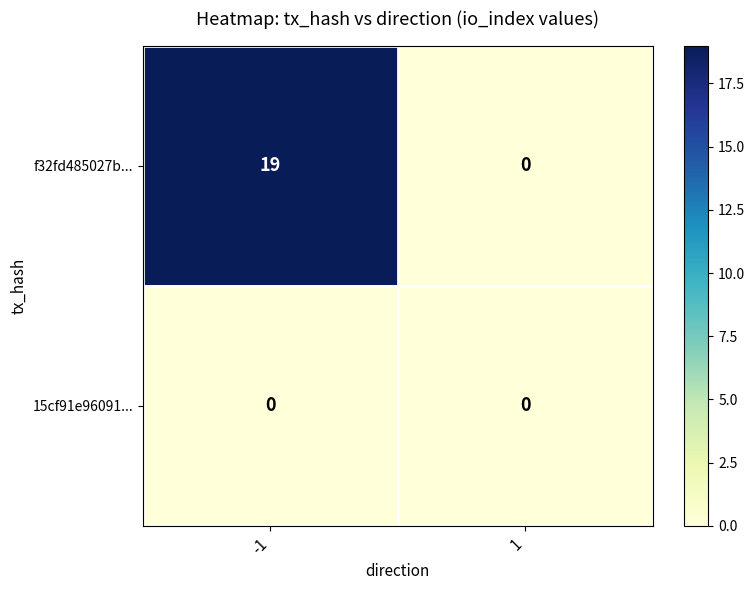

What is the sum of the f32fd485027b... values at -1 and 1?

19